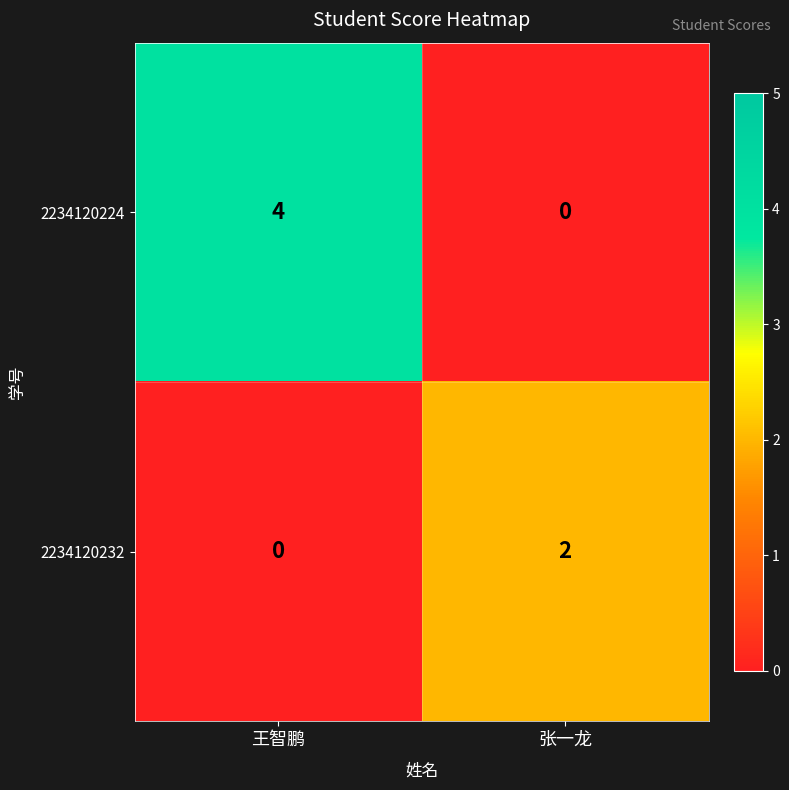

Rank the series by their maximum value, from lowest to highest.

2234120232, 2234120224